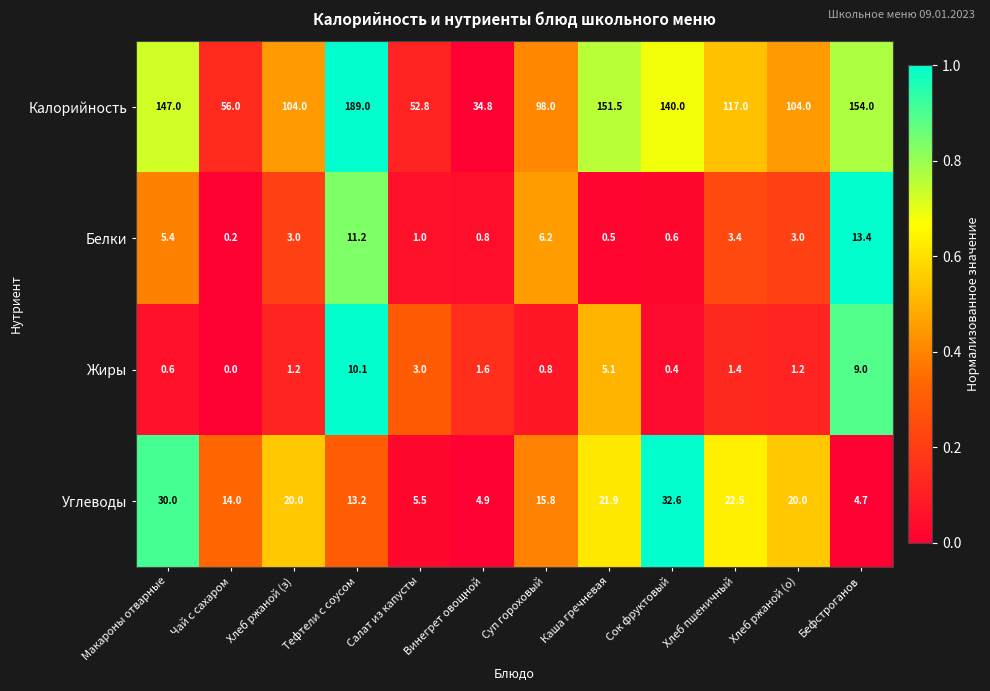

What is the total value across all series at Сок фруктовый?

173.6